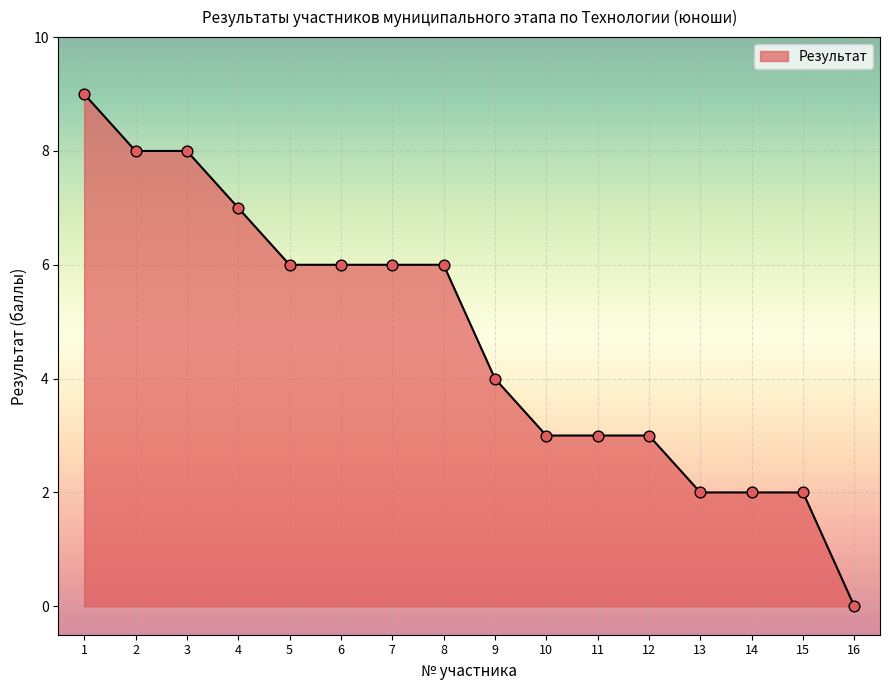

Approximately how many times larger is the value at 4 compared to 6?

1.2